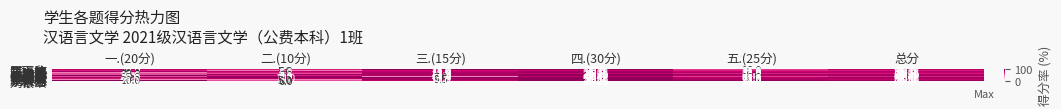

How many distinct data groups are displayed?

15